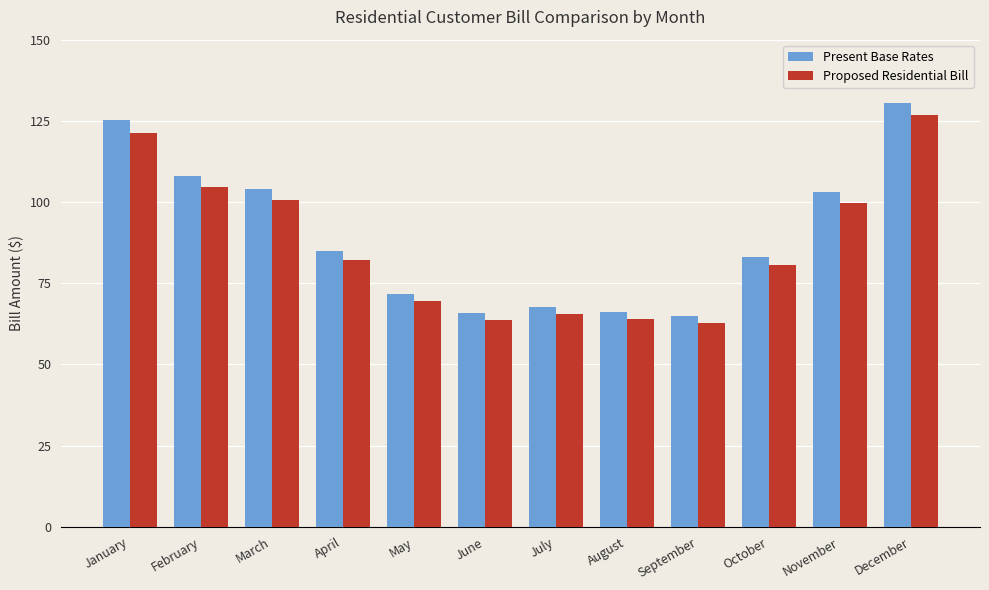

Rank the series by their average value, from lowest to highest.

Proposed Residential Bill, Present Base Rates